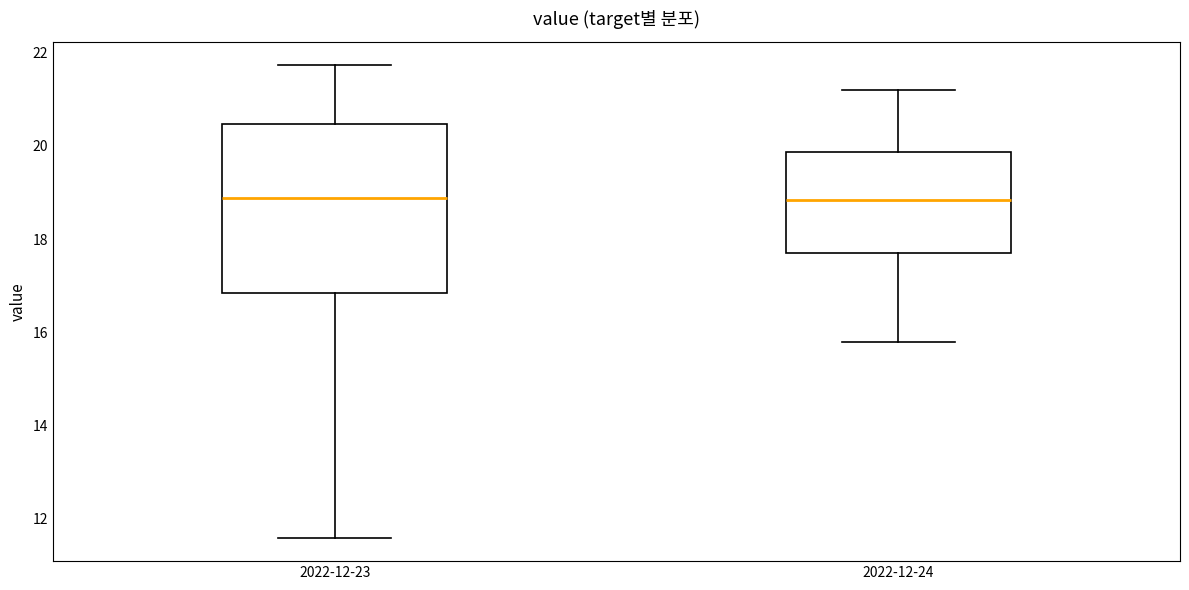

Where is the lower edge of the box for 2022-12-23 on the y-axis? The values are not printed on the chart, so give them approximately, as read against the axis.

16.8